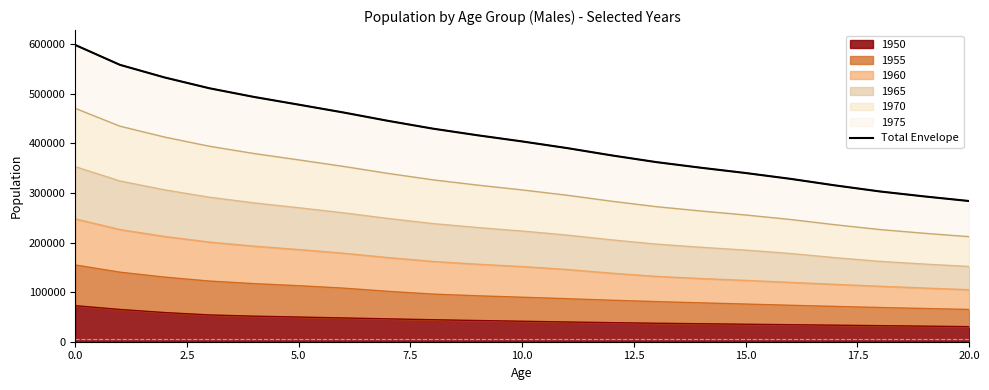

What is the highest value of the 1950 series?

72768